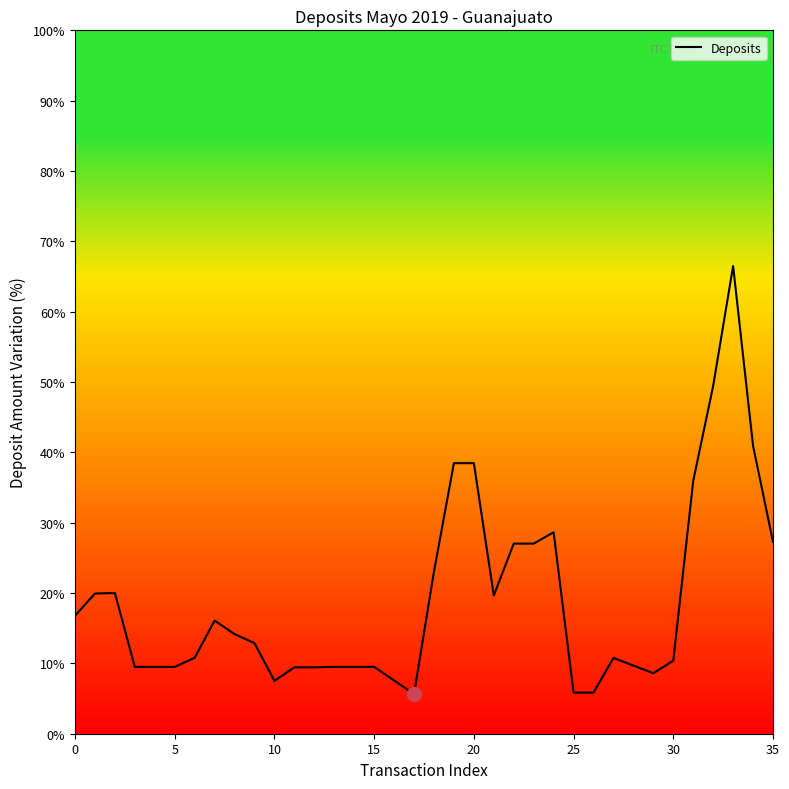

What is the value of the 16th point from the left?

9.5